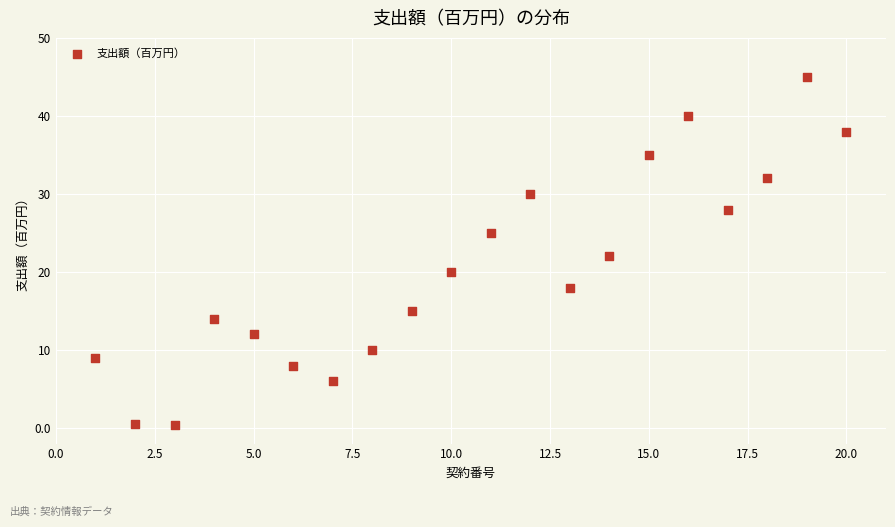

What is the range of X values (max minus min)?

19.0